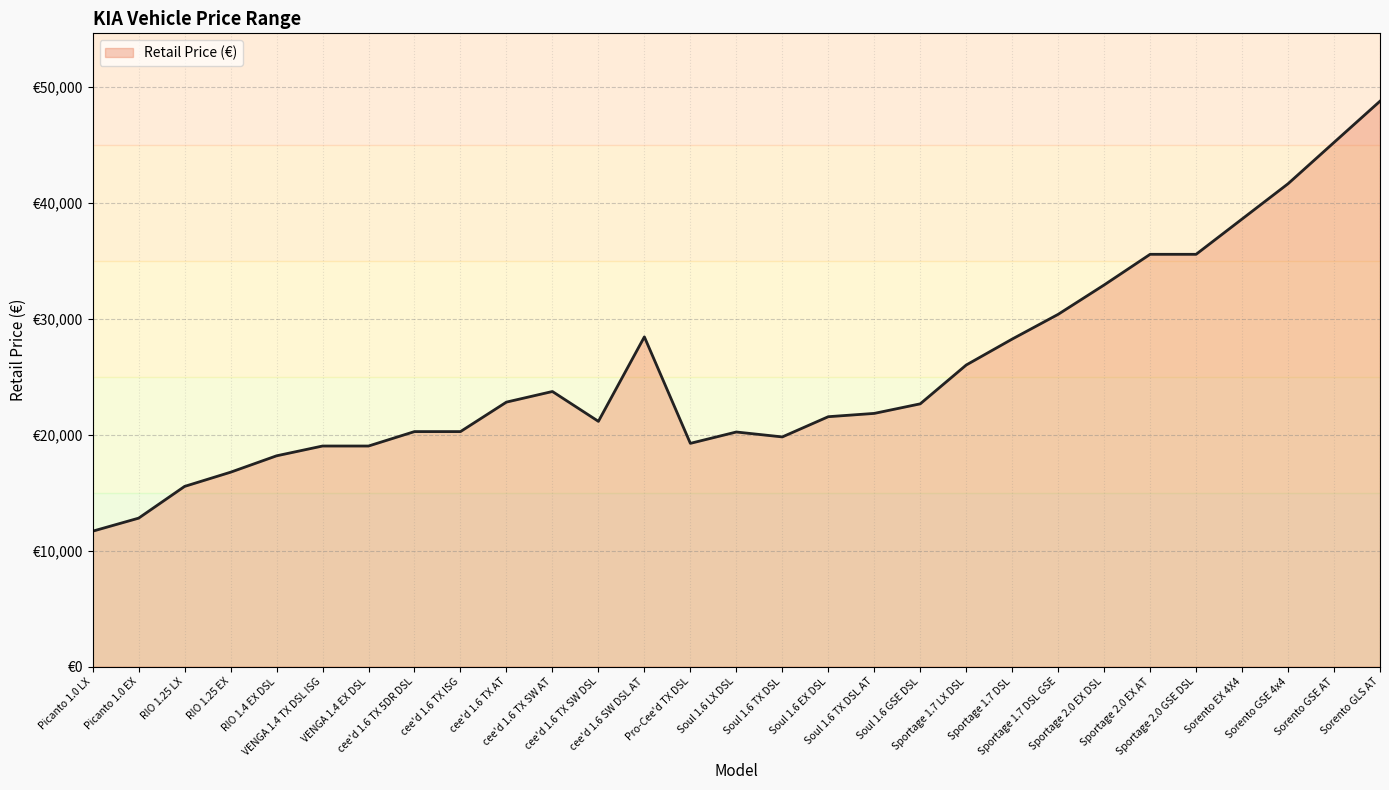

What is the smallest value displayed?

11685